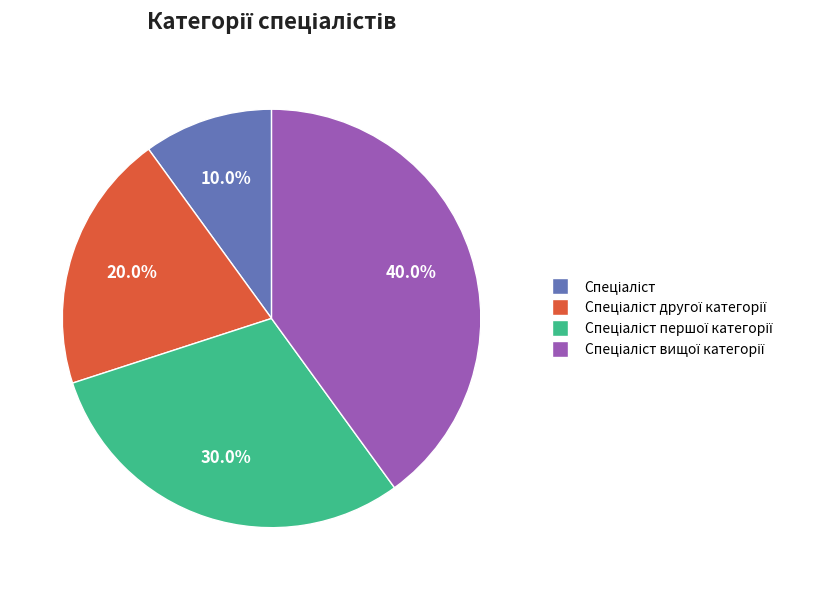

Is there any slice that represents more than half of the pie?

No